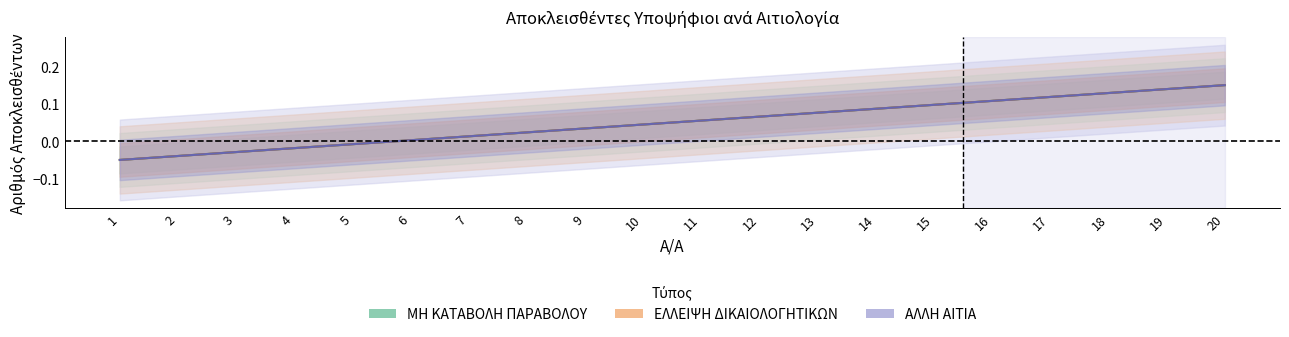

Reading right to left, extract all data points from this chart.

ΜΗ ΚΑΤΑΒΟΛΗ ΠΑΡΑΒΟΛΟΥ: 20=0.2	19=0.1	18=0.1	17=0.1	16=0.1	15=0.1	14=0.1	13=0.1	12=0.1	11=0.1	10=0.0	9=0.0	8=0.0	7=0.0	6=0.0	5=-0.0	4=-0.0	3=-0.0	2=-0.0	1=-0.1
ΕΛΛΕΙΨΗ ΔΙΚΑΙΟΛΟΓΗΤΙΚΩΝ: 20=0.2	19=0.1	18=0.1	17=0.1	16=0.1	15=0.1	14=0.1	13=0.1	12=0.1	11=0.1	10=0.0	9=0.0	8=0.0	7=0.0	6=0.0	5=-0.0	4=-0.0	3=-0.0	2=-0.0	1=-0.1
ΑΛΛΗ ΑΙΤΙΑ: 20=0.2	19=0.1	18=0.1	17=0.1	16=0.1	15=0.1	14=0.1	13=0.1	12=0.1	11=0.1	10=0.0	9=0.0	8=0.0	7=0.0	6=0.0	5=-0.0	4=-0.0	3=-0.0	2=-0.0	1=-0.1